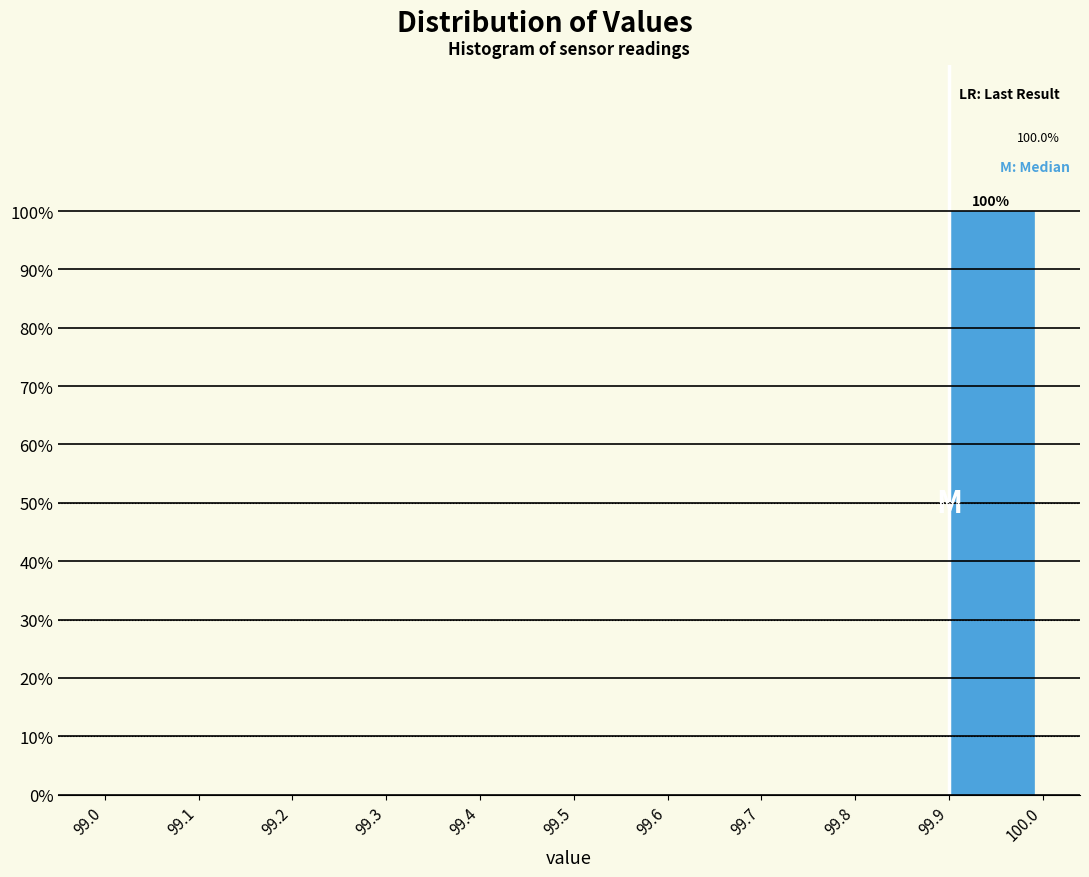

Which range on the x-axis has the tallest bar?

99.9 to 100.0